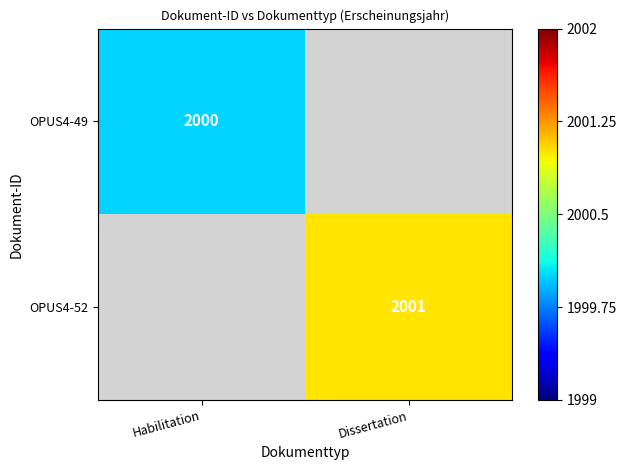

True or false: OPUS4-49 has a value of 3515 at Habilitation.

False